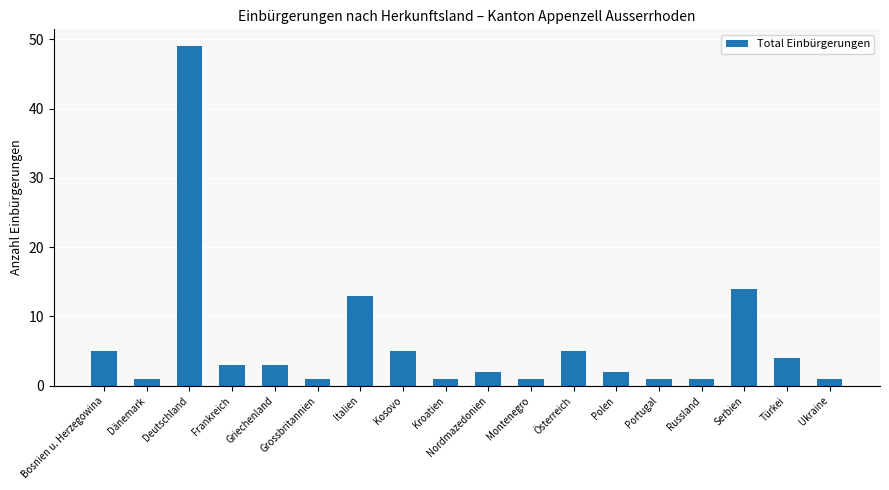

Reading left to right, list all the values displayed in this chart.

Bosnien u. Herzegowina=5	Dänemark=1	Deutschland=49	Frankreich=3	Griechenland=3	Grossbritannien=1	Italien=13	Kosovo=5	Kroatien=1	Nordmazedonien=2	Montenegro=1	Österreich=5	Polen=2	Portugal=1	Russland=1	Serbien=14	Türkei=4	Ukraine=1